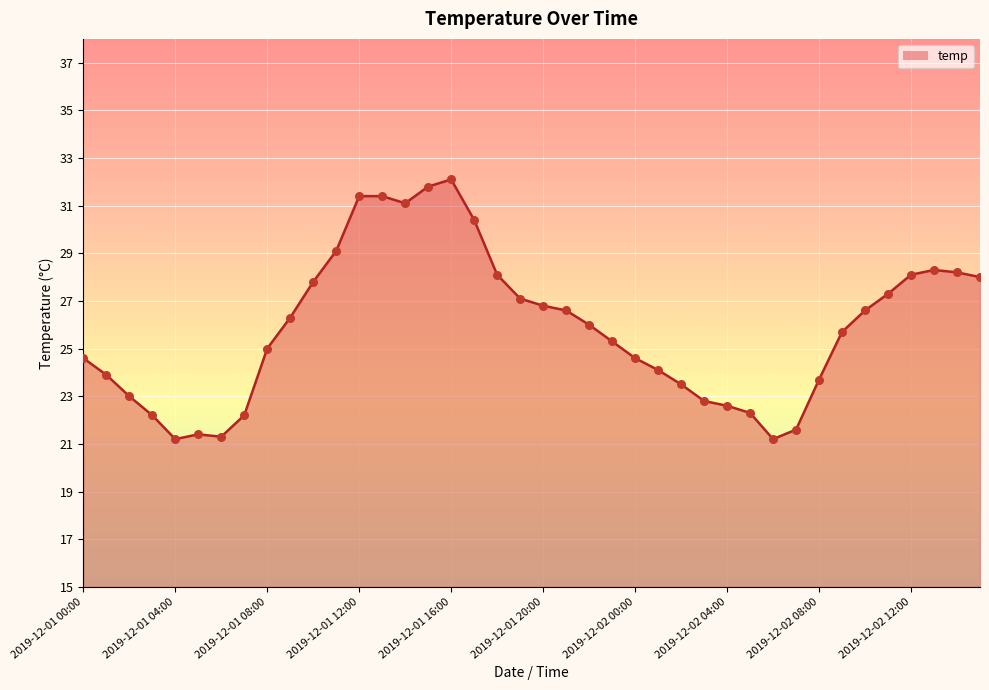

What is the minimum value shown in the chart?

21.2